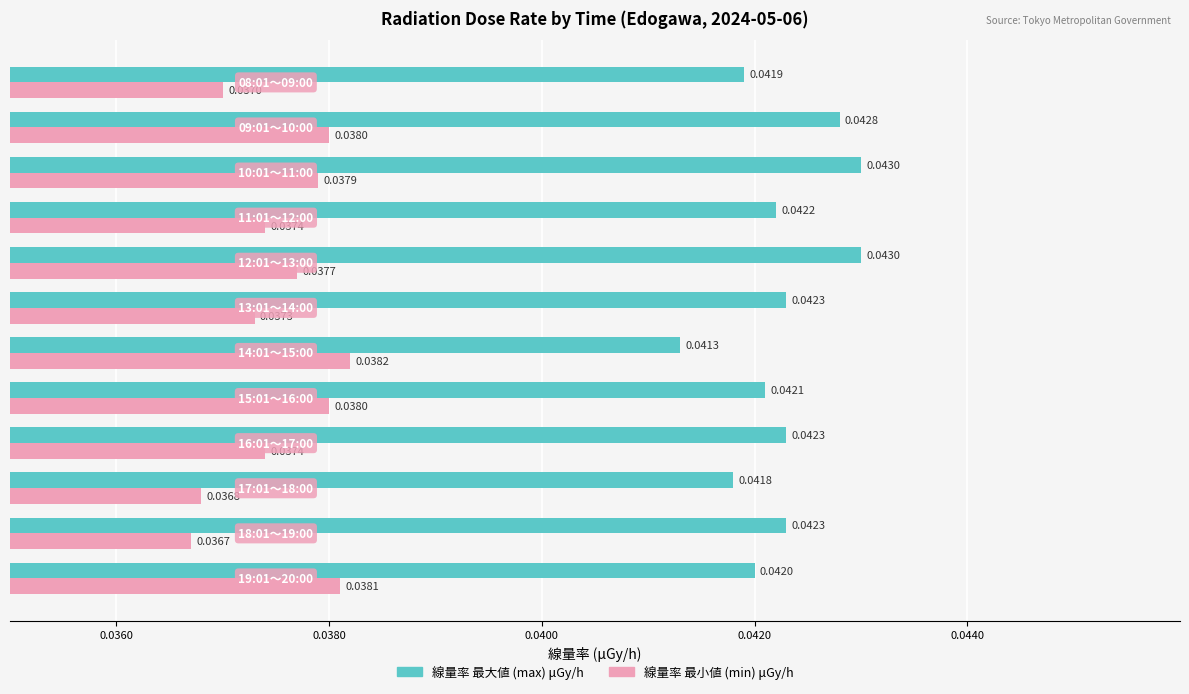

Which series has the largest range (max minus min)?

線量率 最大値 (max) μGy/h